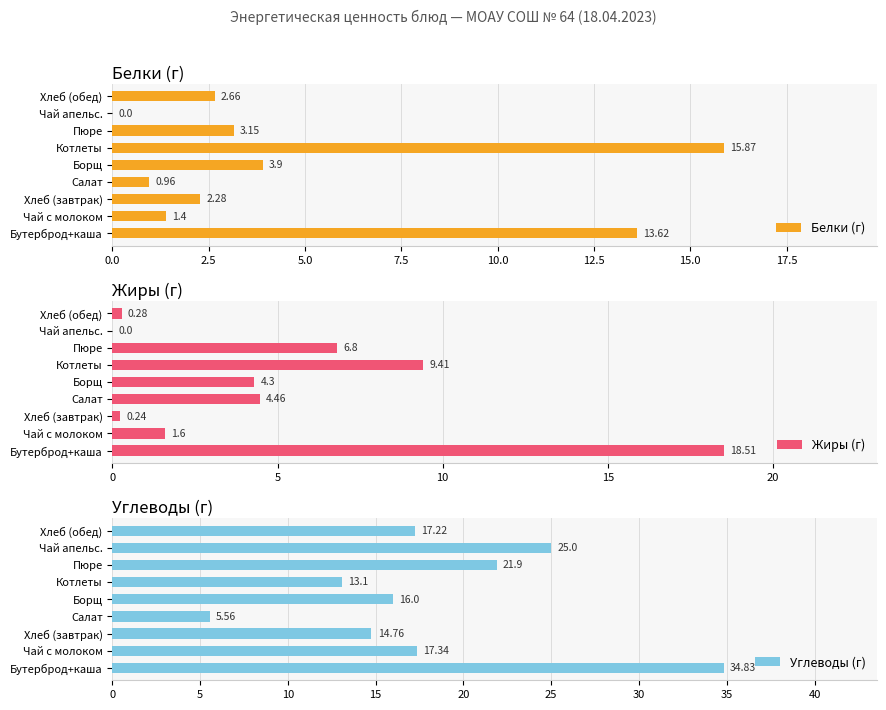

How many bars are there in total?

27